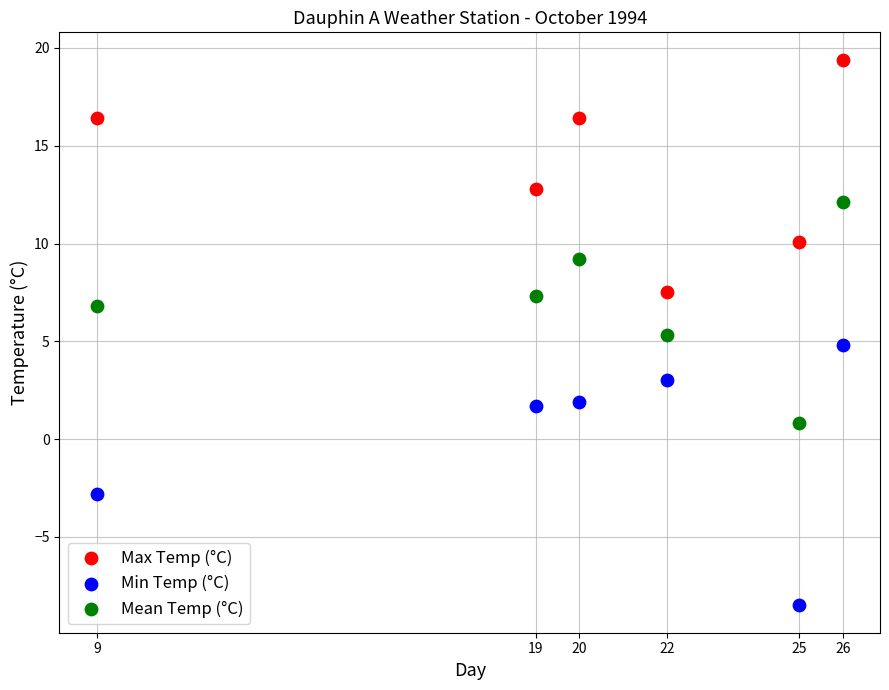

Which series contains the highest Y value?

Max Temp (°C)